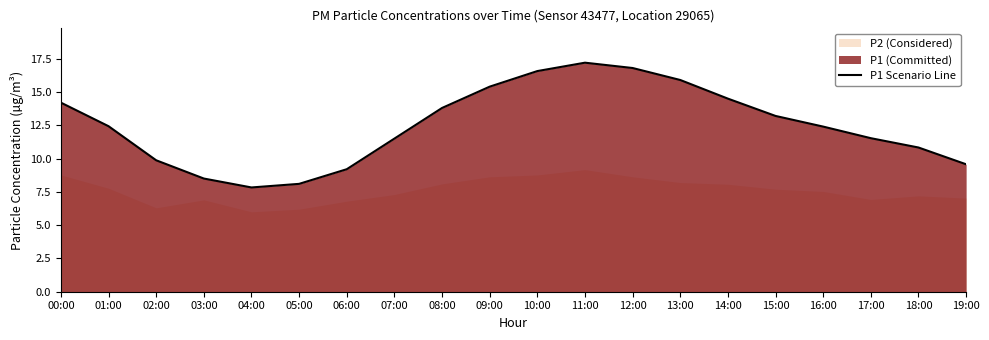

Reading right to left, what are all the values shown in this chart?

9.6	10.8	11.5	12.4	13.2	14.5	15.9	16.8	17.2	16.6	15.4	13.8	11.5	9.2	8.1	7.8	8.5	9.9	12.4	14.2